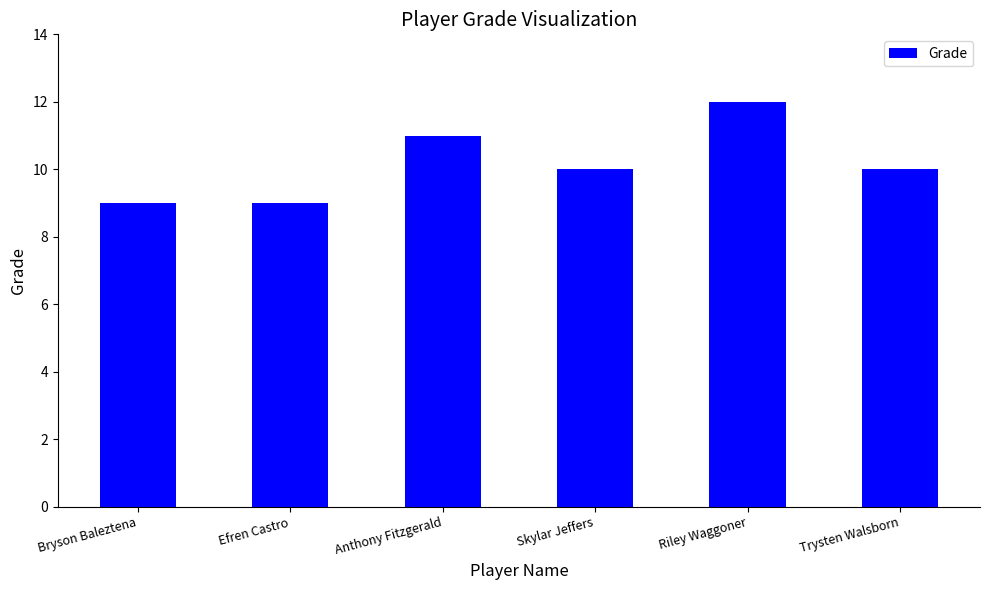

What is the minimum value shown in the chart?

9